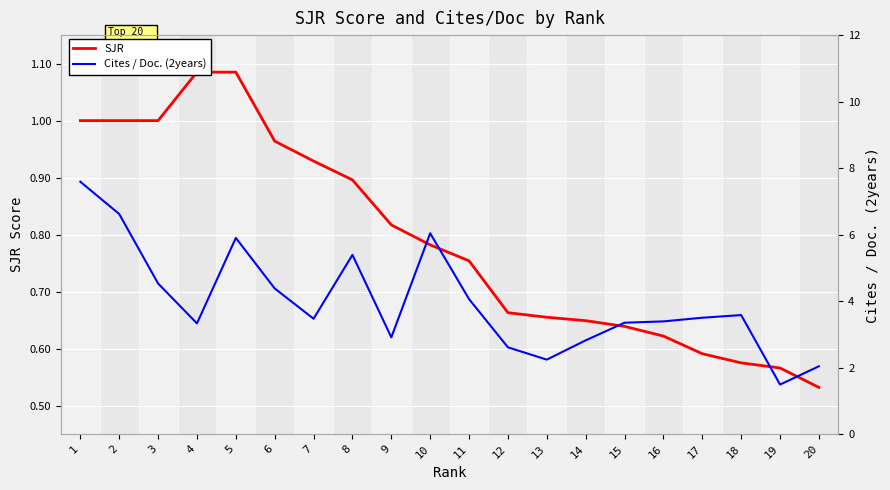

What is the value of the Cites / Doc. (2years) point at the 16th from the left?

3.4